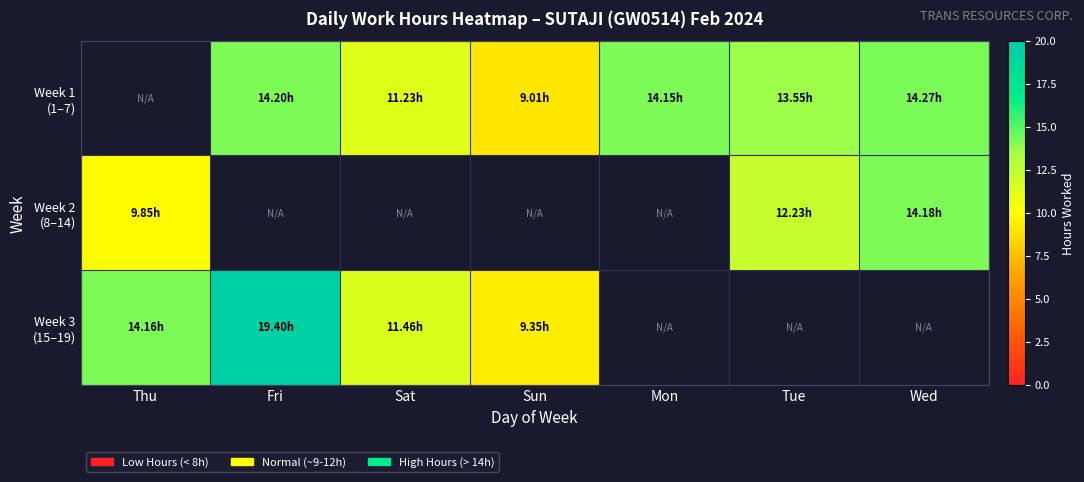

Which series has the largest range (max minus min)?

Week 3 (15–19)